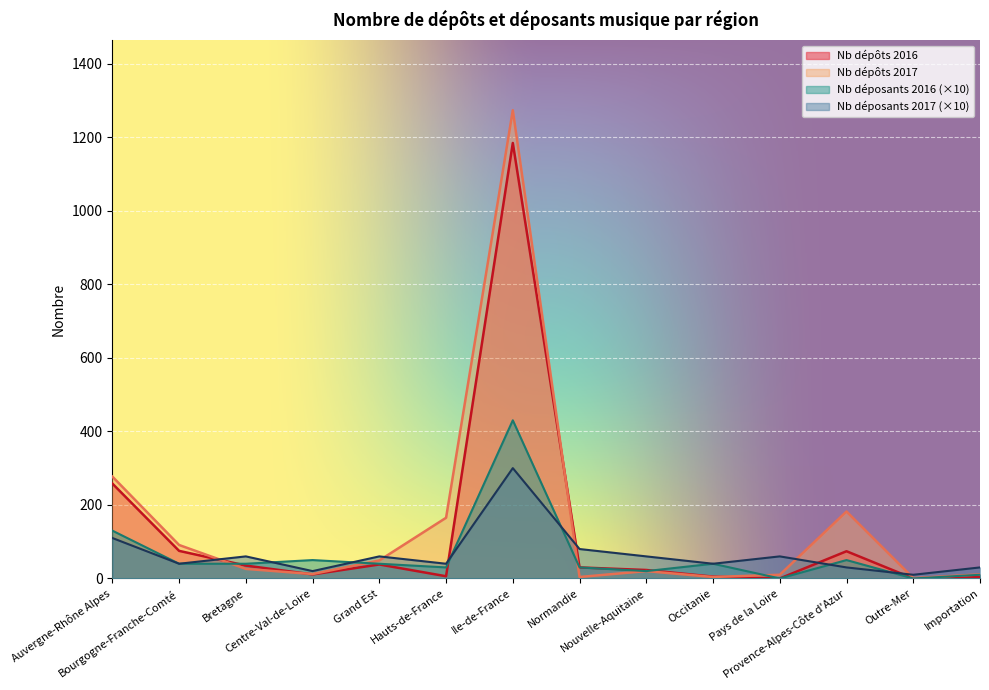

Which has a higher value, Bourgogne-Franche-Comté or Ile-de-France?

Ile-de-France